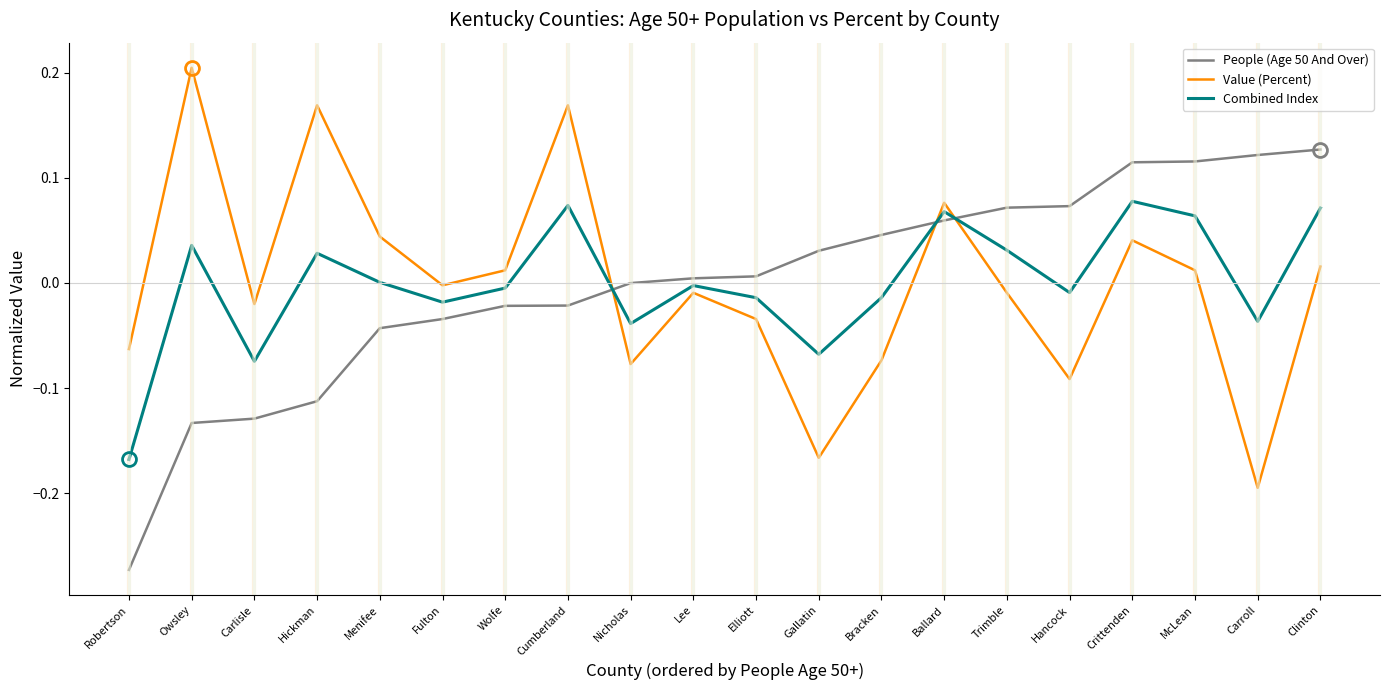

Is the value of People (Age 50 And Over) at Trimble greater than the value of Value (Percent) at Clinton?

Yes